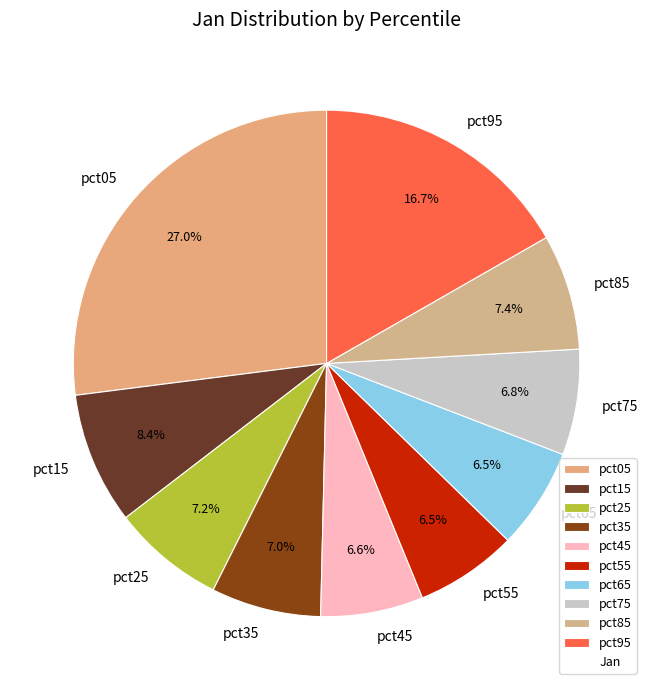

The pct95 slice represents 17% of the pie. True or false?

True